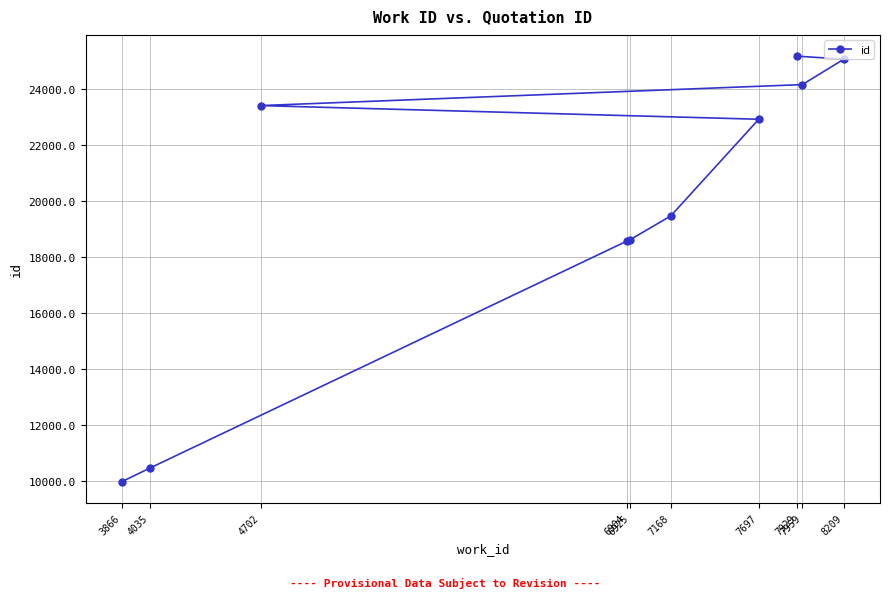

What is the average value?

19766